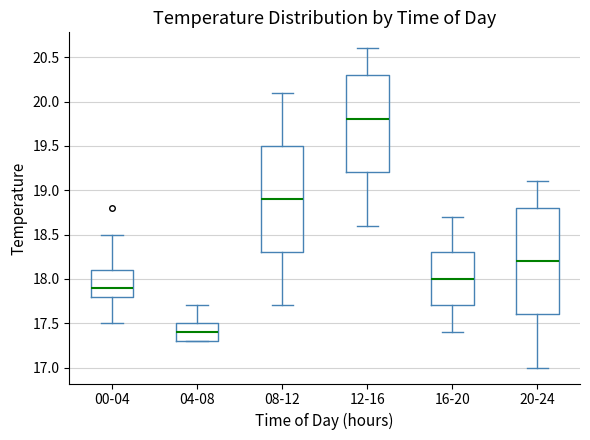

Where does the upper whisker of the box for 12-16 end on the y-axis? The values are not printed on the chart, so give them approximately, as read against the axis.

20.6